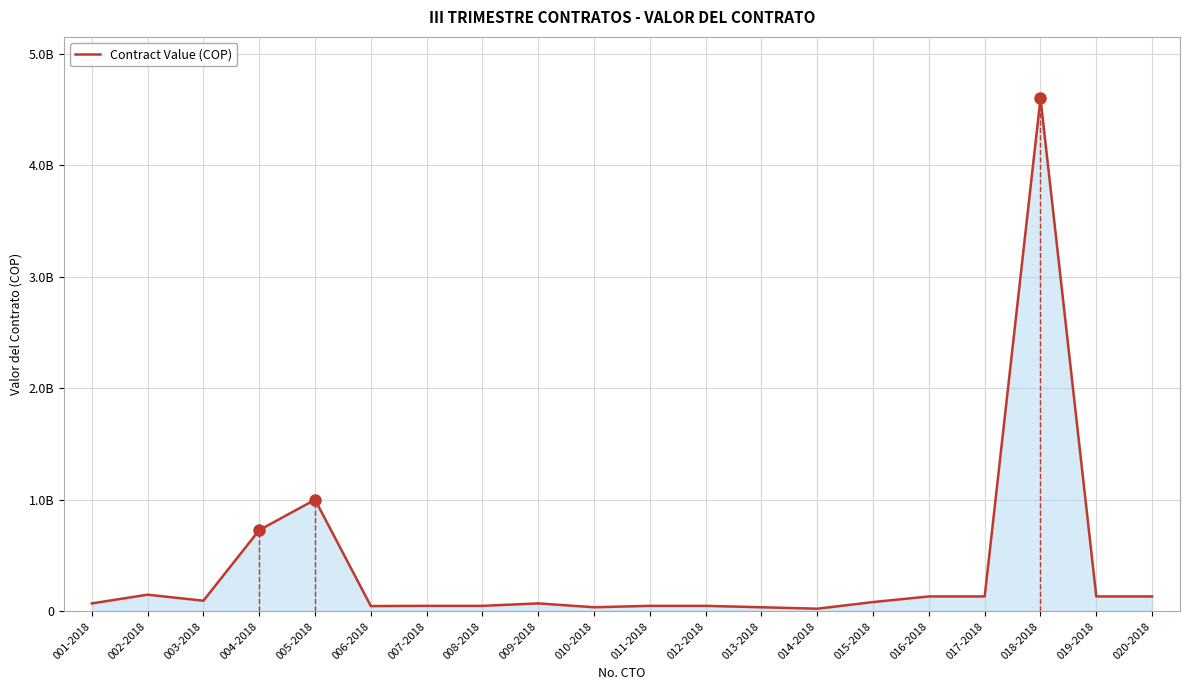

Reading right to left, transcribe all the data shown in this chart.

020-2018=134400000	019-2018=134400000	018-2018=4600000000	017-2018=134400000	016-2018=134400000	015-2018=84000000	014-2018=24381000	013-2018=37404000	012-2018=49872000	011-2018=49872000	010-2018=37404000	009-2018=72000000	008-2018=49872000	007-2018=49872000	006-2018=48000000	005-2018=1002046296	004-2018=728950164	003-2018=96000000	002-2018=150000000	001-2018=72000000